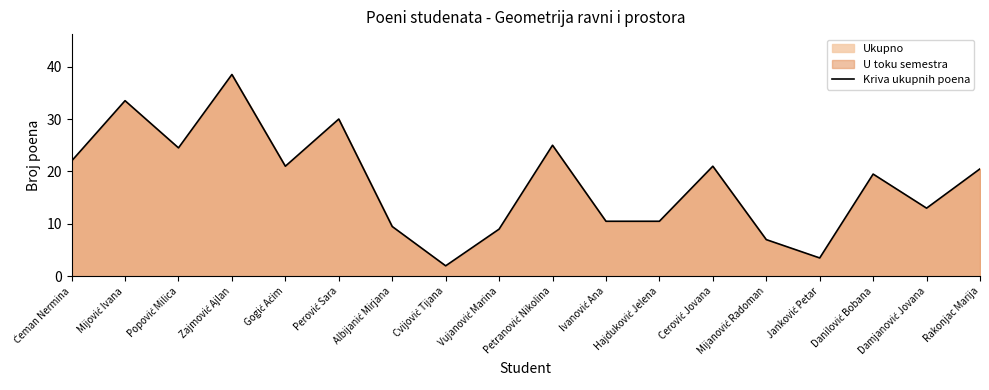

Reading right to left, list all the values displayed in this chart.

20.5	13.0	19.5	3.5	7.0	21.0	10.5	10.5	25.0	9.0	2.0	9.5	30.0	21.0	38.5	24.5	33.5	22.0